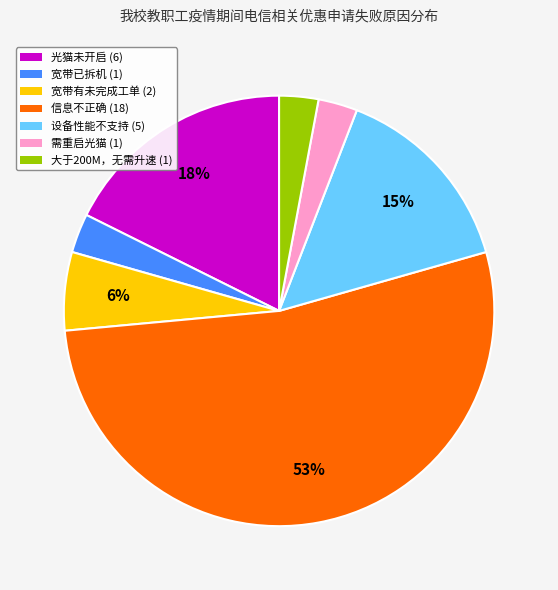

Which slice represents more than half of the pie?

信息不正确